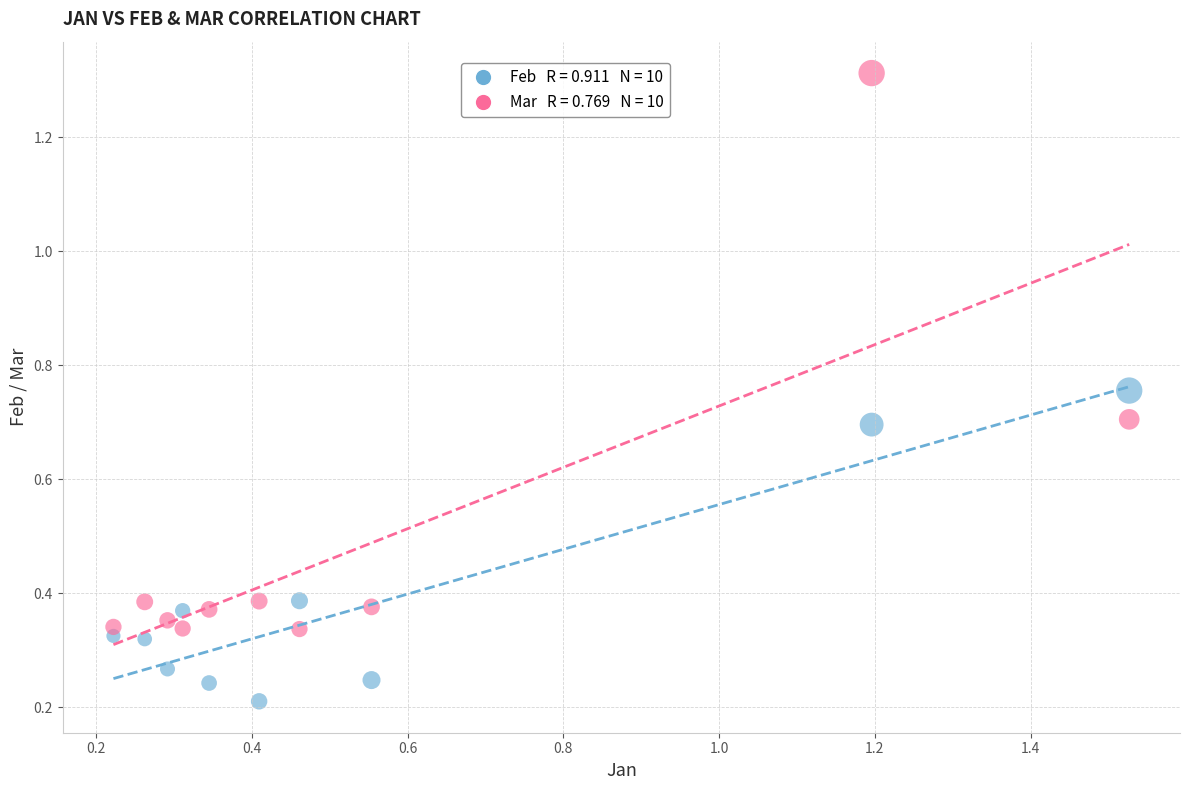

Across all data points, what is the range of Y values (max minus min)?

1.1